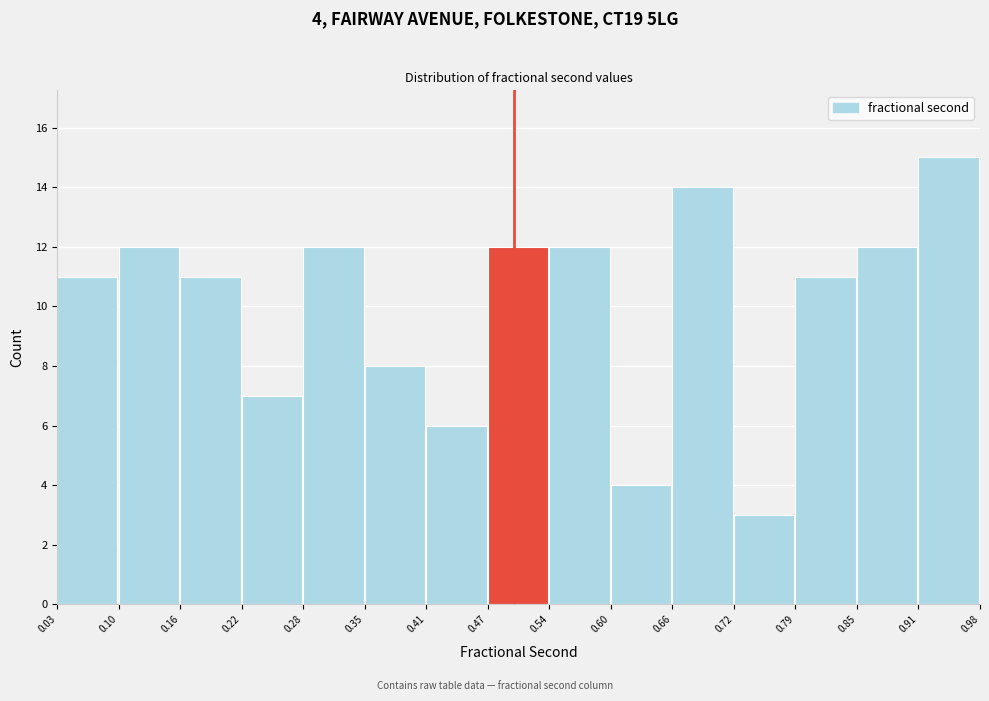

Over which range of the x-axis is the bar tallest?

0.91 to 0.98